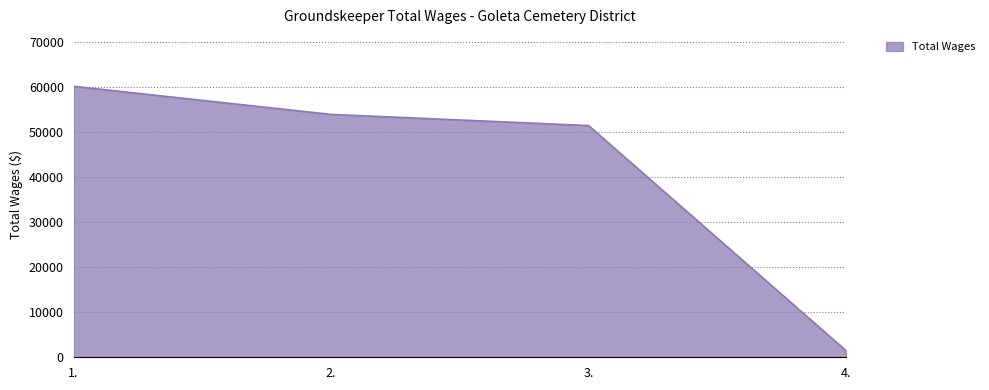

The value at 2. is 89666. True or false?

False